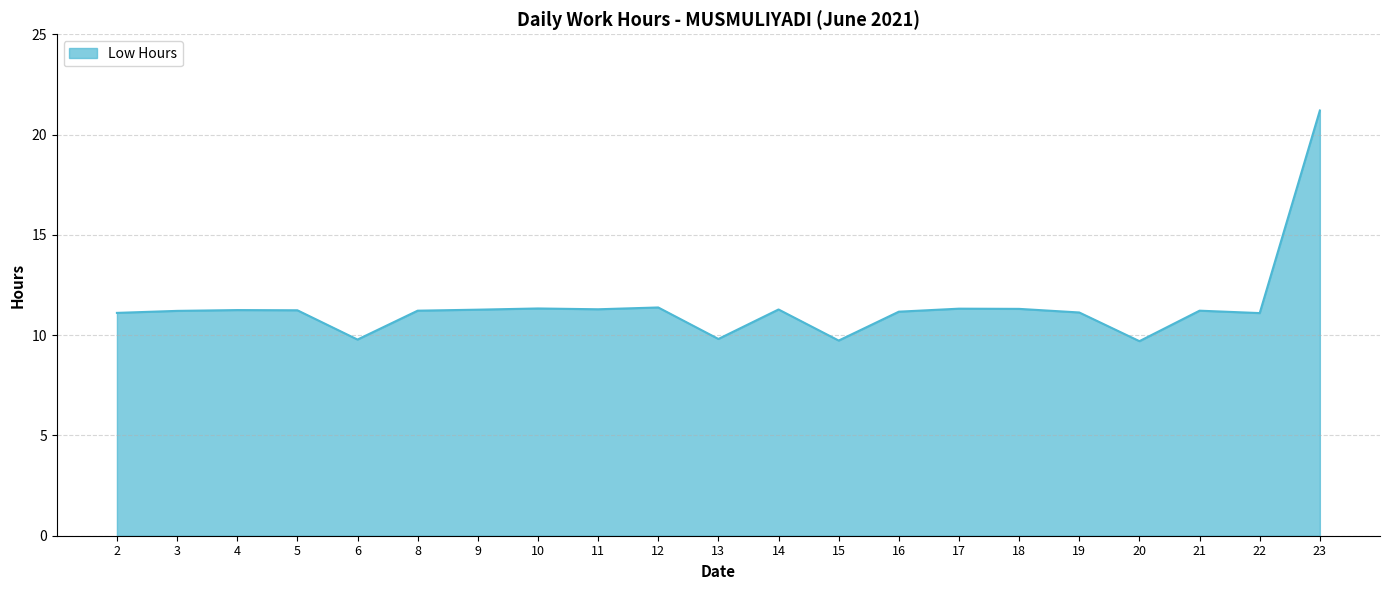

True or false: the data shows 6.3 at 19.

False